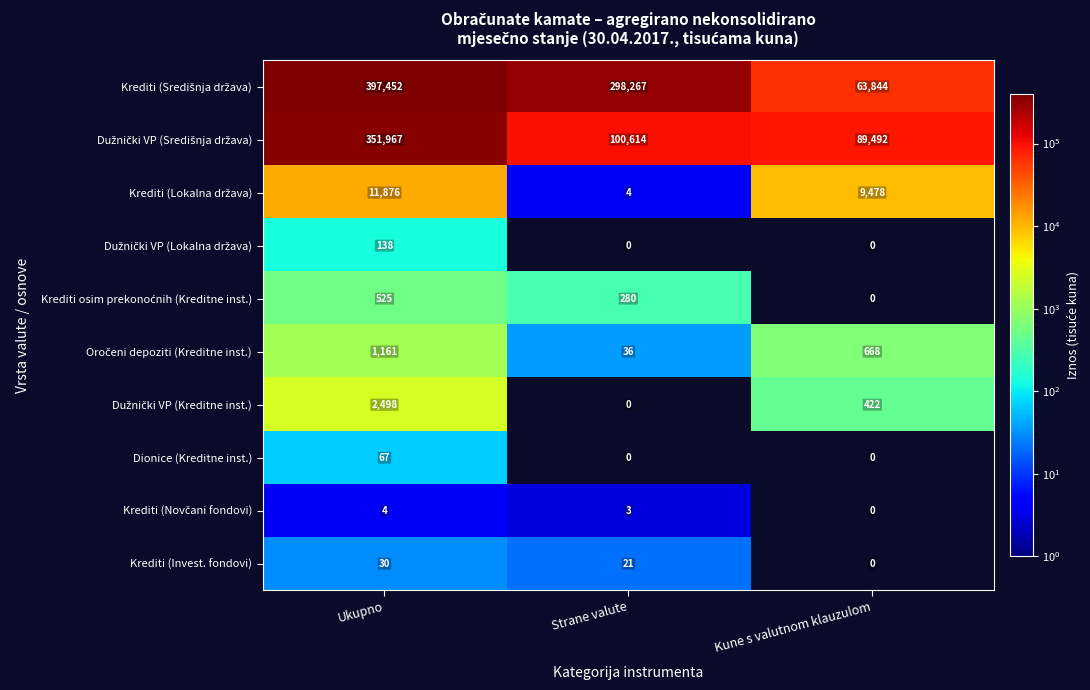

What is the difference between the second highest and minimum values in the Krediti (Invest. fondovi) series?

21